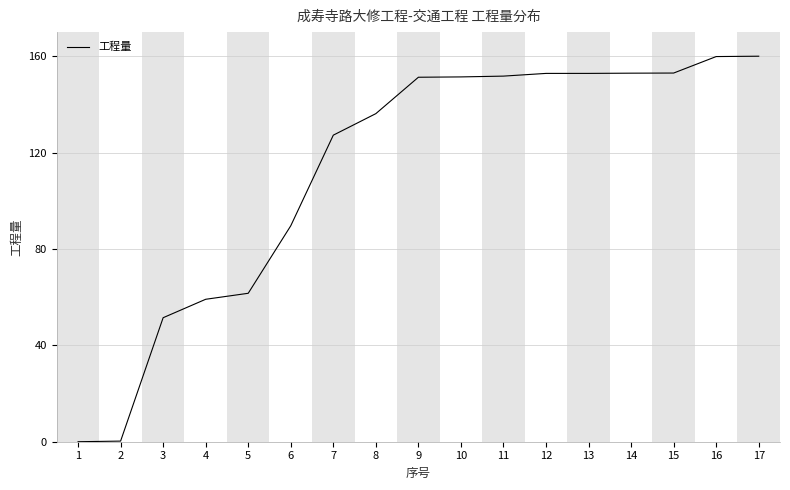

Where is the data nearest to the value 80?

6